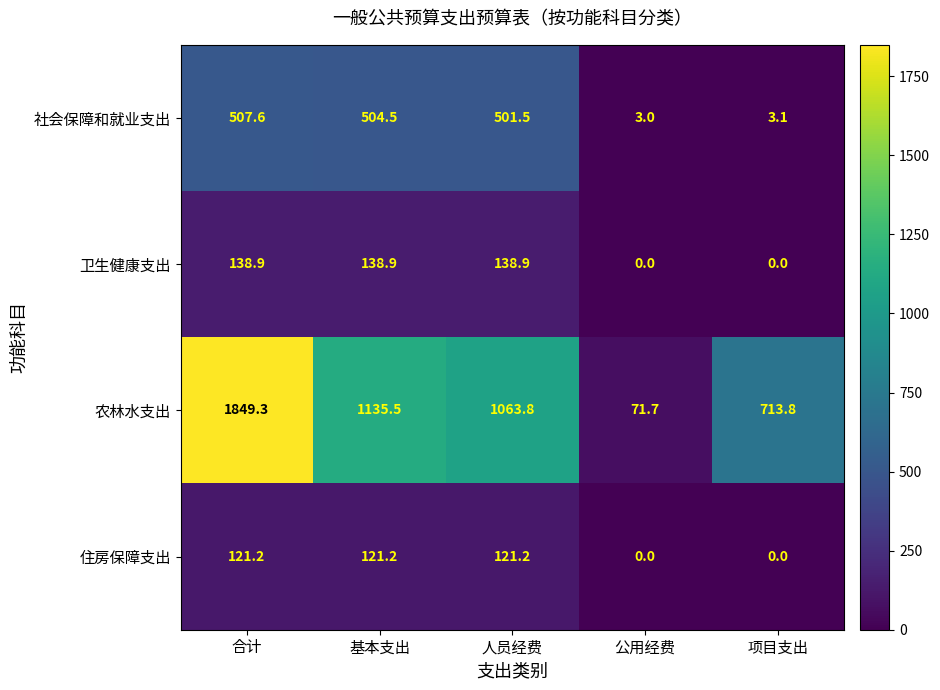

The 住房保障支出 series shows 206.9 at 人员经费. True or false?

False